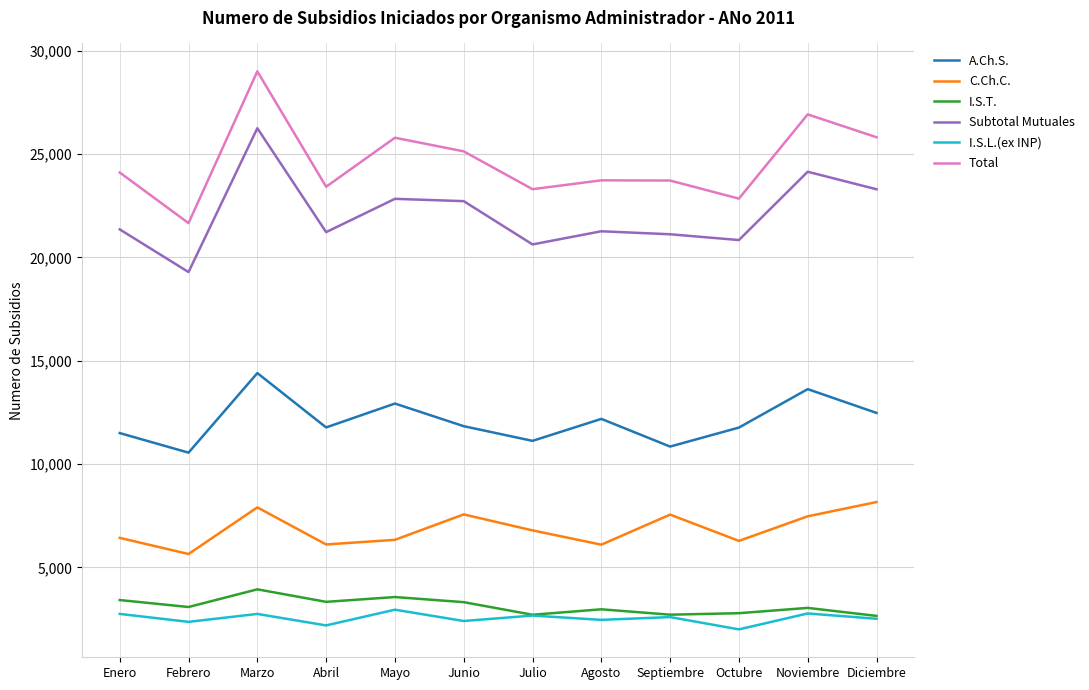

True or false: C.Ch.C. and A.Ch.S. cross at least once.

False